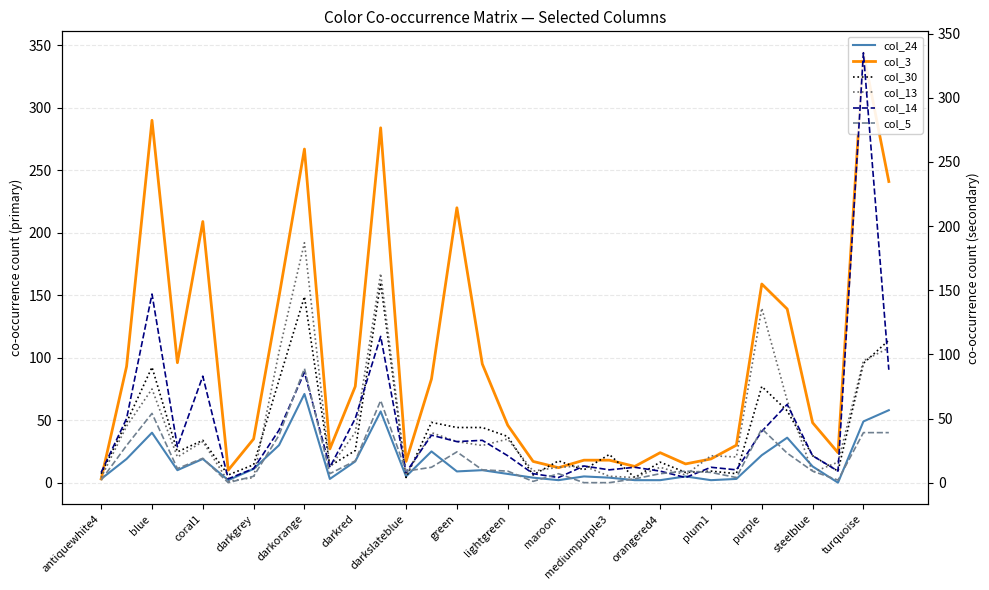

What are all the series names shown in the legend?

col_24, col_3, col_30, col_13, col_14, col_5